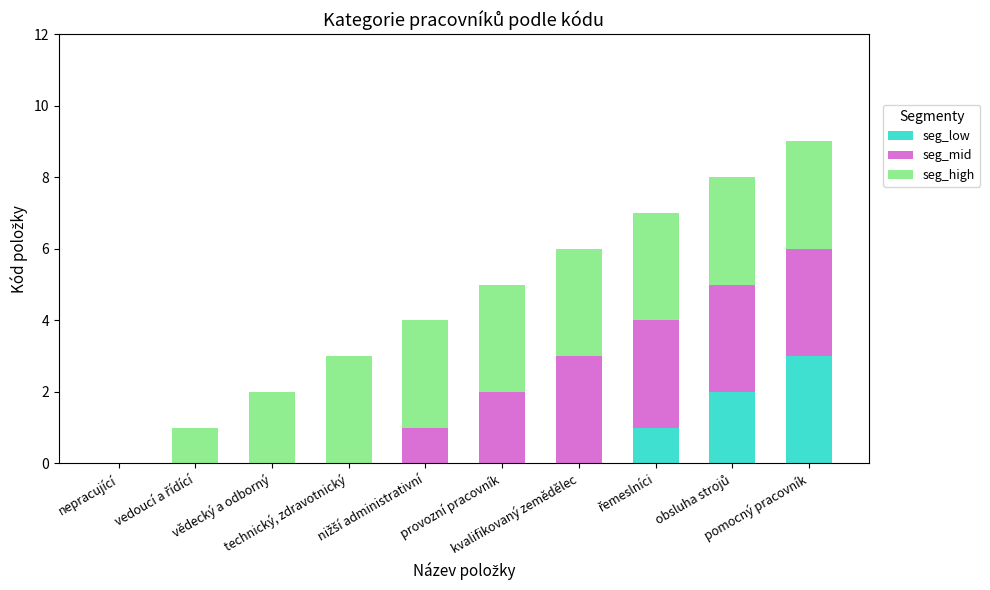

What is the highest value of the seg_low series?

3